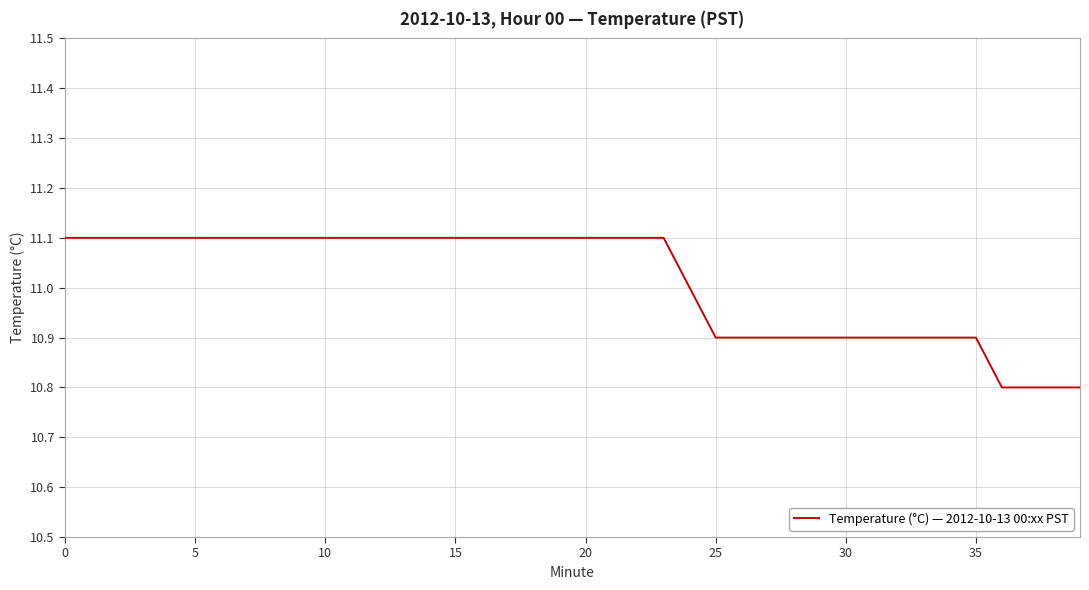

What is the difference between the maximum and minimum values?

0.3